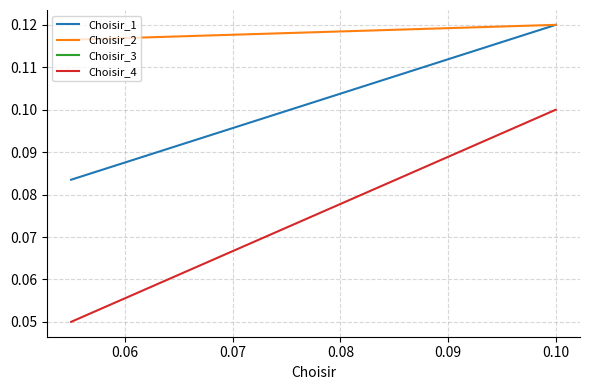

What is the value of the Choisir_2 point at the 2nd from the left?

0.1